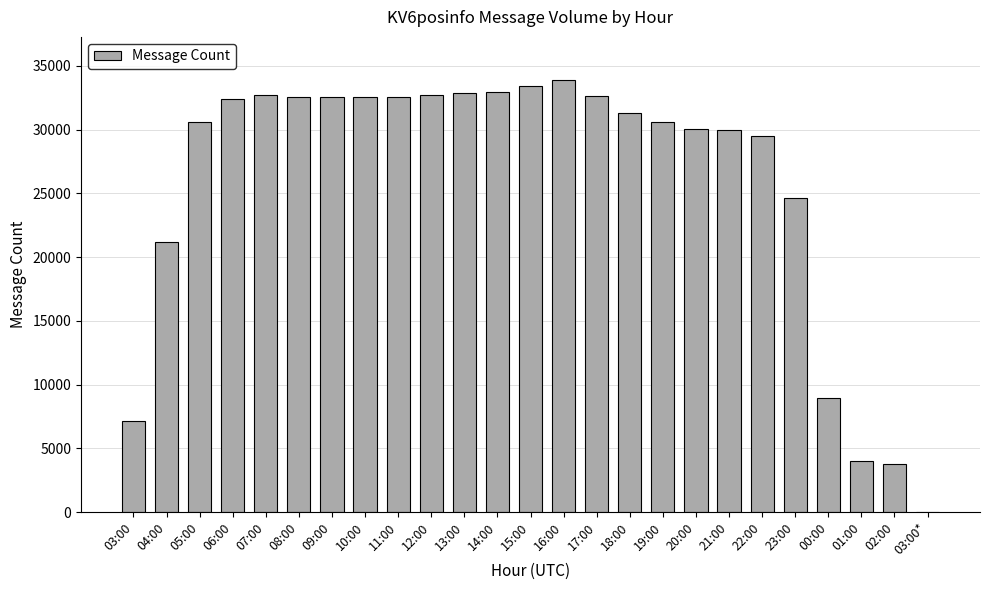

The chart shows a value of 11152 at 03:00. True or false?

False